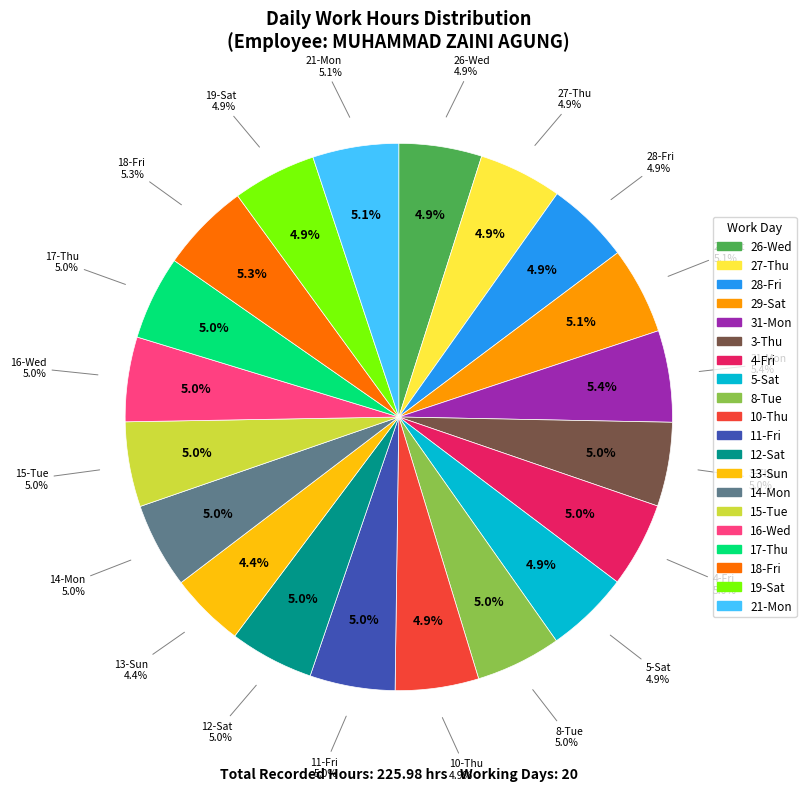

The 30-Sun slice represents 7% of the pie. True or false?

False